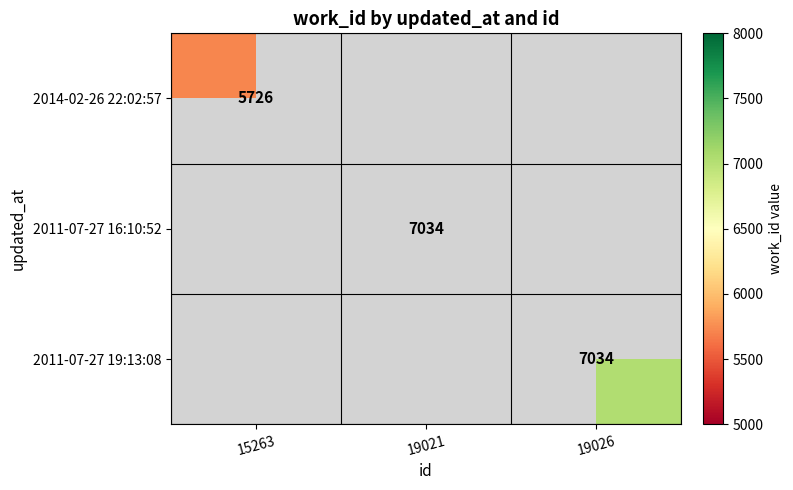

At how many categories does at least one series exceed 6220?

2